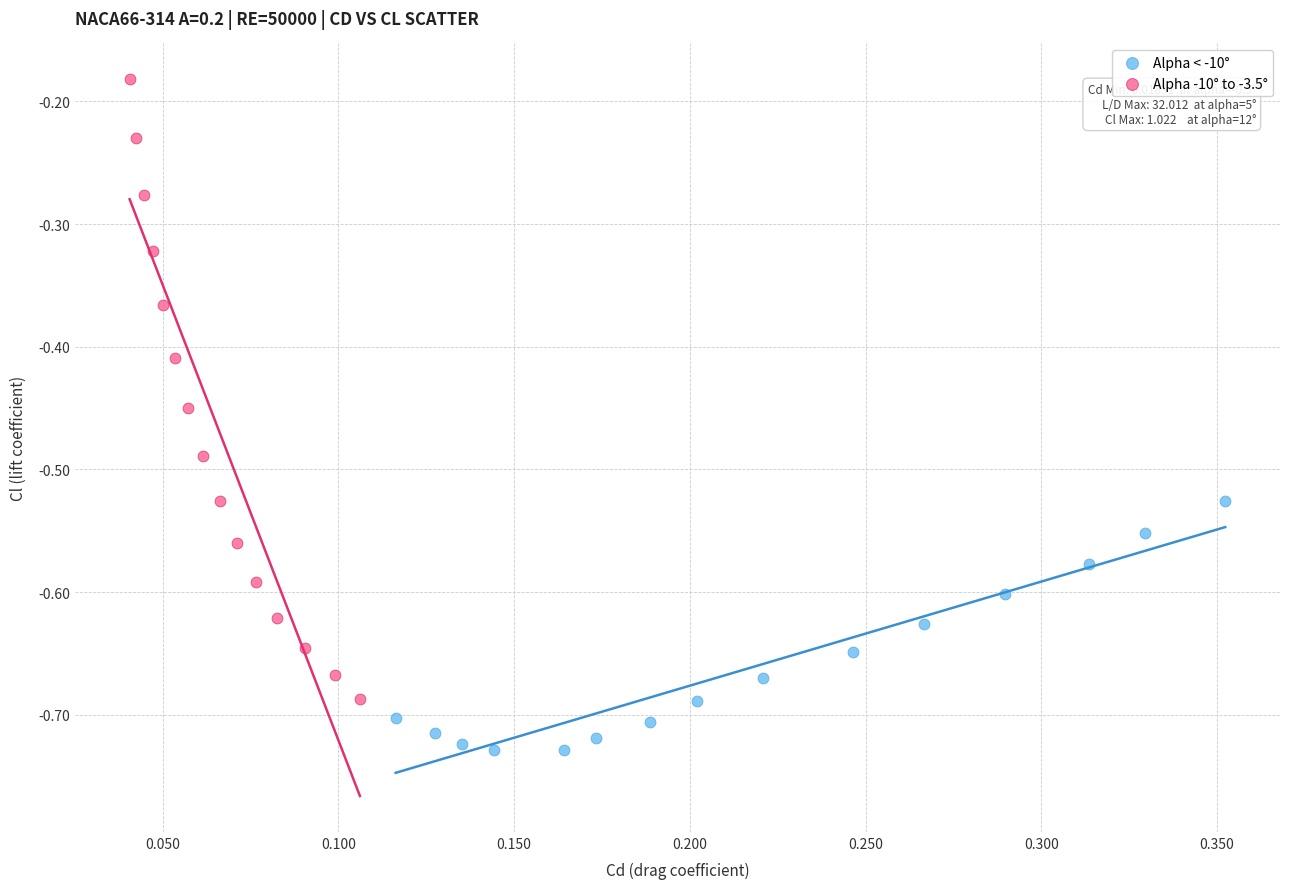

What are all the series names shown in the legend?

Alpha < -10°, Alpha -10° to -3.5°